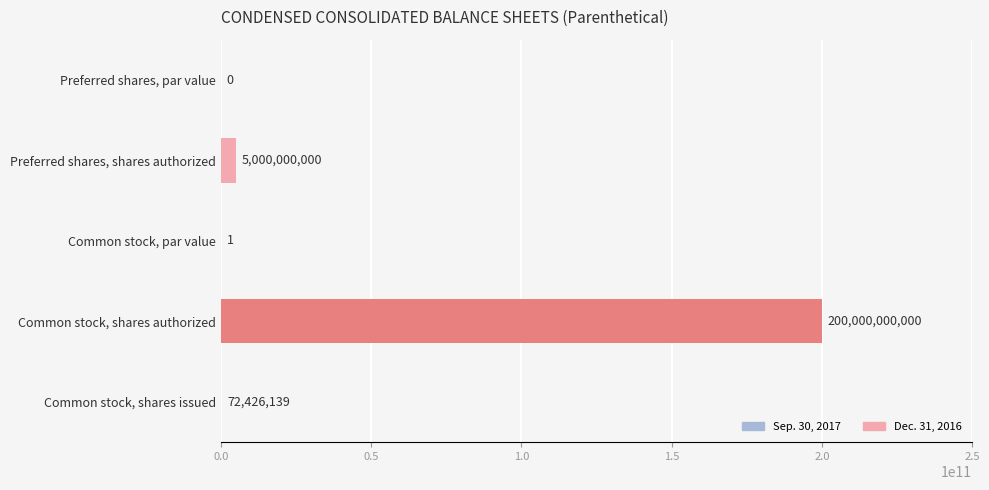

Are the bars horizontal?

Yes